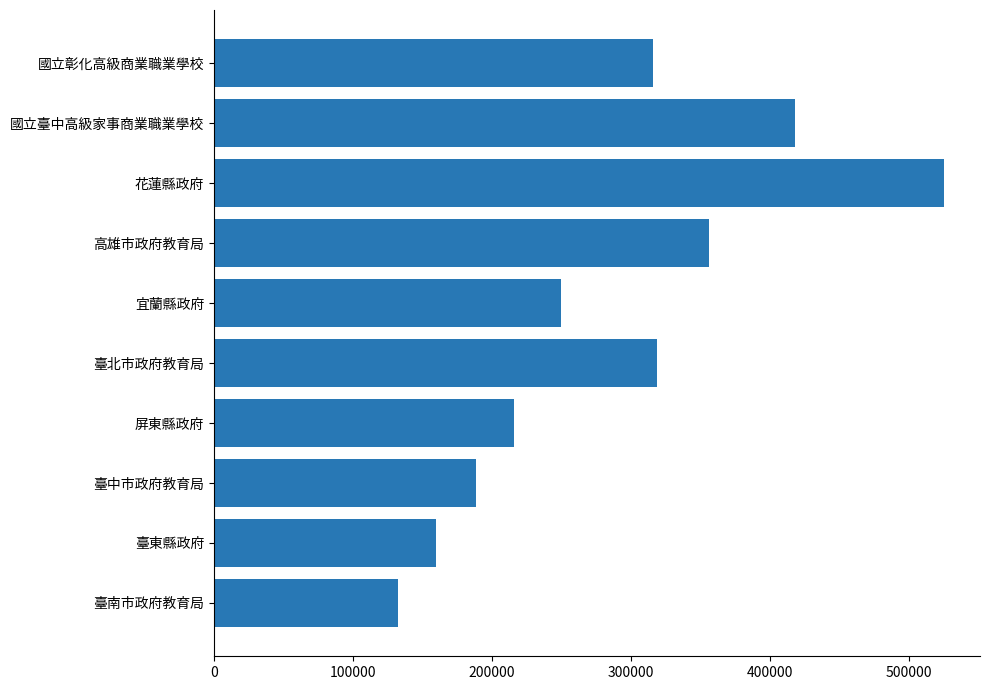

What is the label of the 4th bar from the top?

高雄市政府教育局